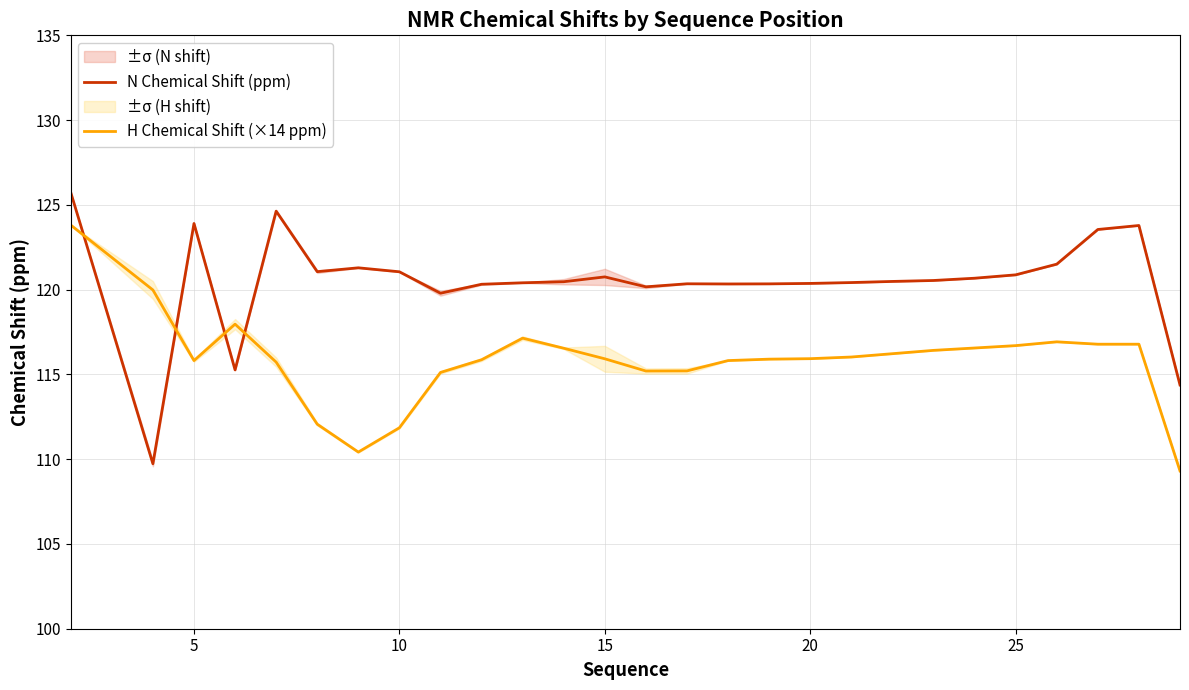

Which series ends up on top after the final intersection of H Chemical Shift (×14 ppm) and N Chemical Shift (ppm)?

N Chemical Shift (ppm)